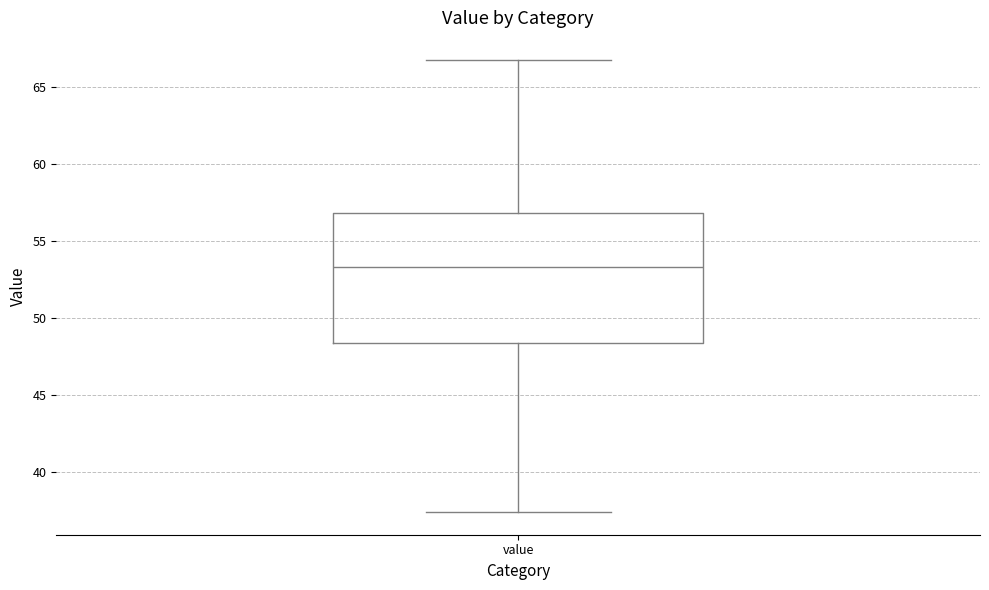

Transcribe this box plot: give where the median line is, the range the box spans, and where the two whiskers end, as read against the y-axis. The values are not printed on the chart, so give them approximately, as read against the axis.

median 53.5, box 48.5 to 57.0, whiskers 37.5 to 67.0